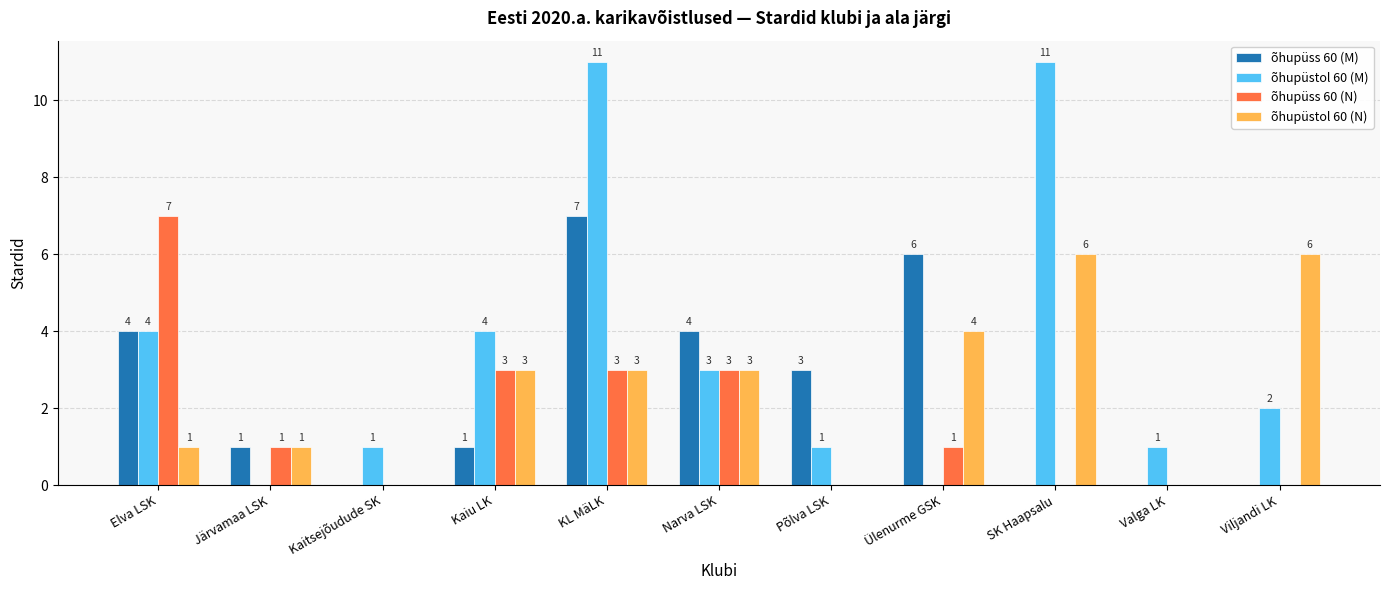

How many series are shown in this chart?

4